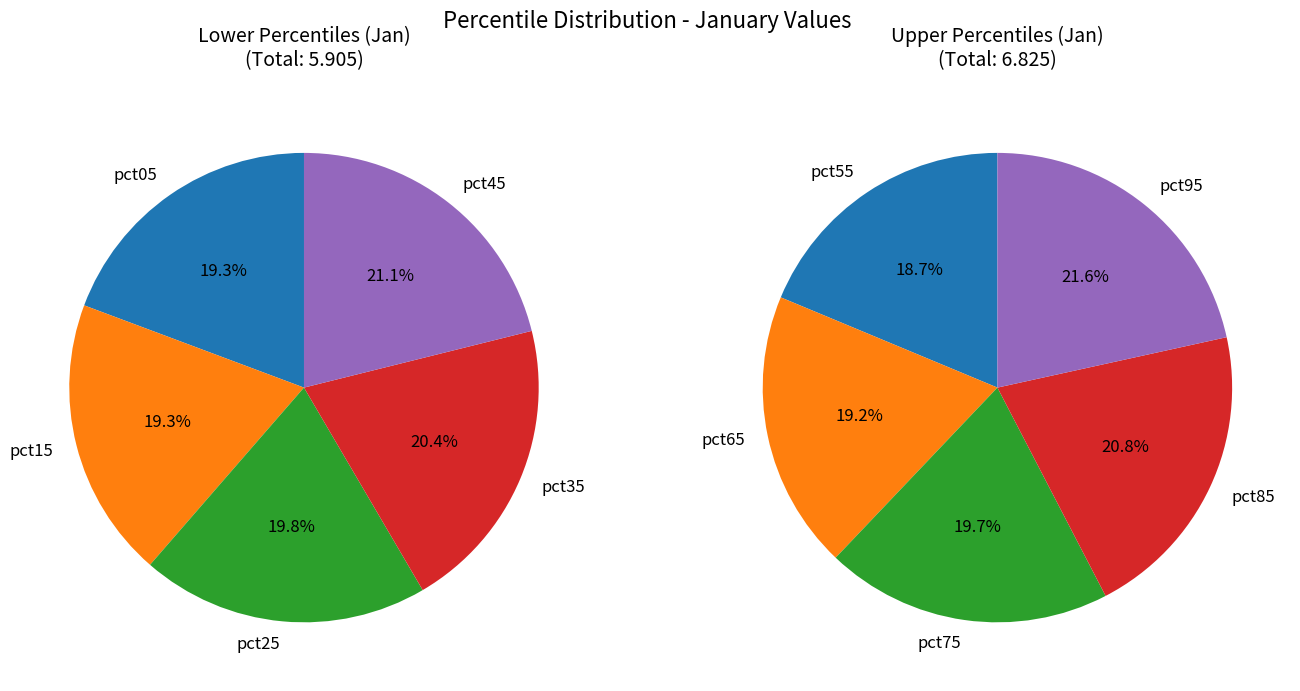

Does 7 account for over 50% of the chart?

No